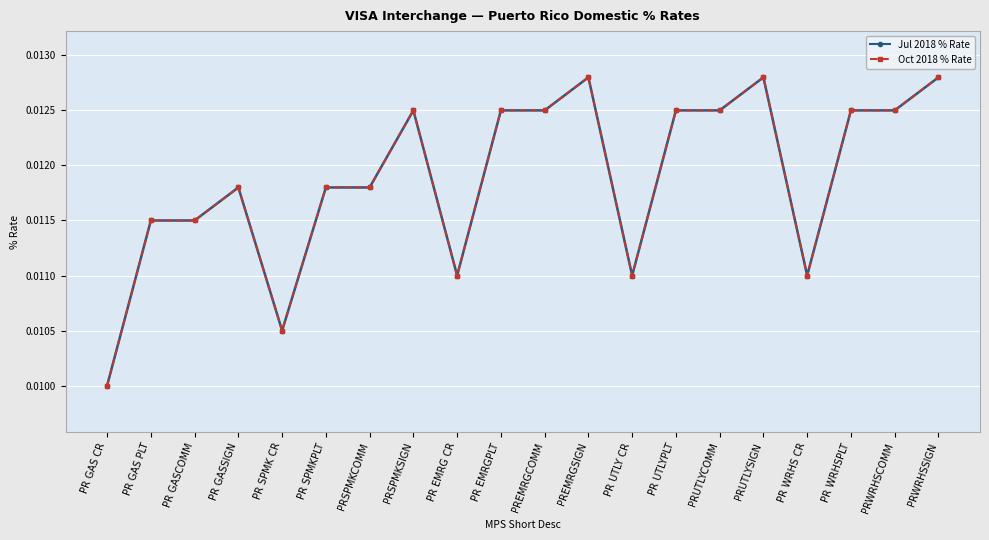

Is the value of Oct 2018 % Rate at PRUTLYCOMM greater than the value of Jul 2018 % Rate at PR WRHS CR?

Yes